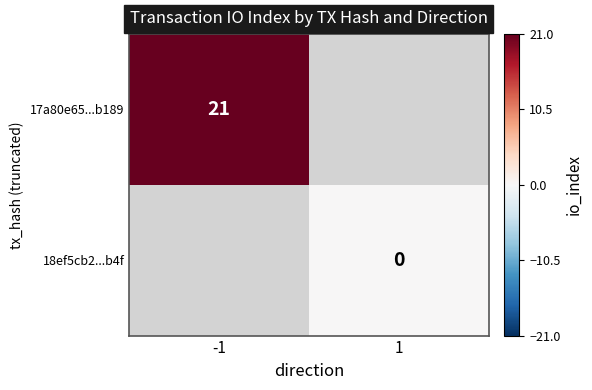

True or false: 17a80e65...b189 has a value of 14 at -1.

False